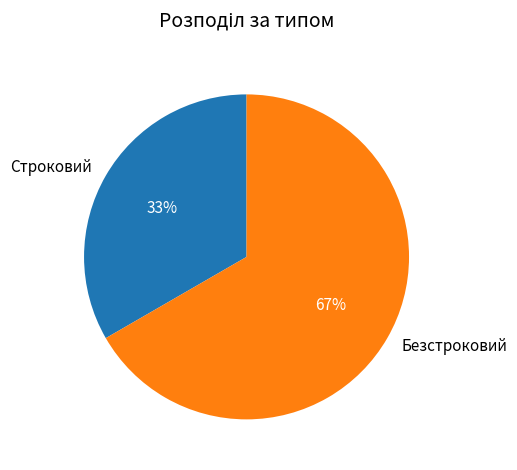

To the nearest percent, what portion does Строковий represent?

33%